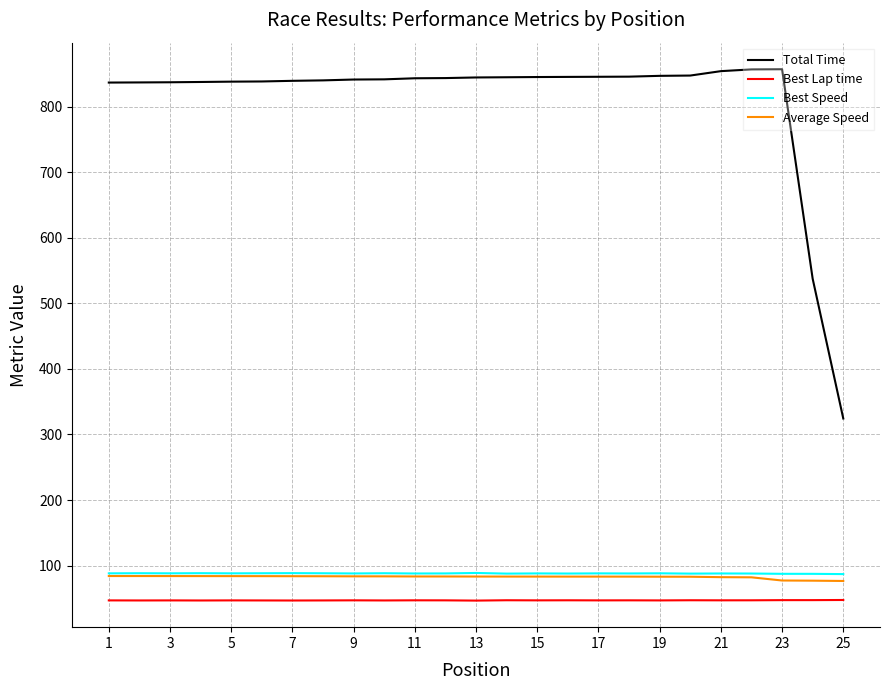

What is the difference between the second highest and second lowest values in the Average Speed series?

7.1